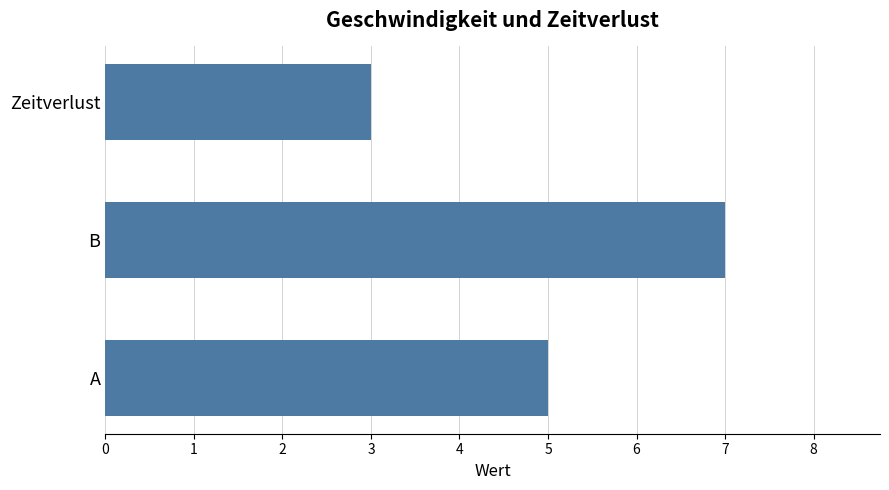

Is it true that the value at Zeitverlust is 1?

False